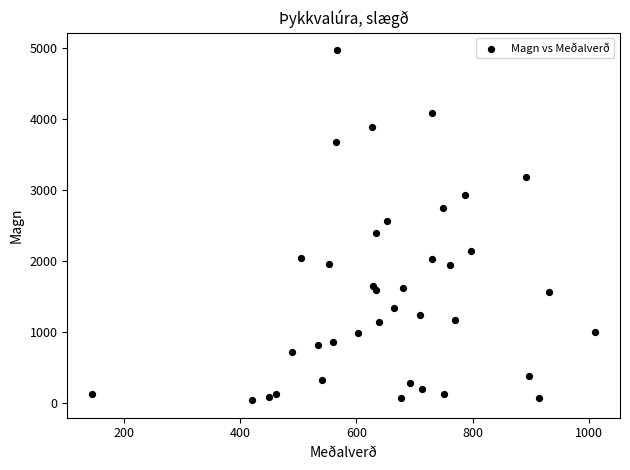

What is the range of Y values (max minus min)?

4935